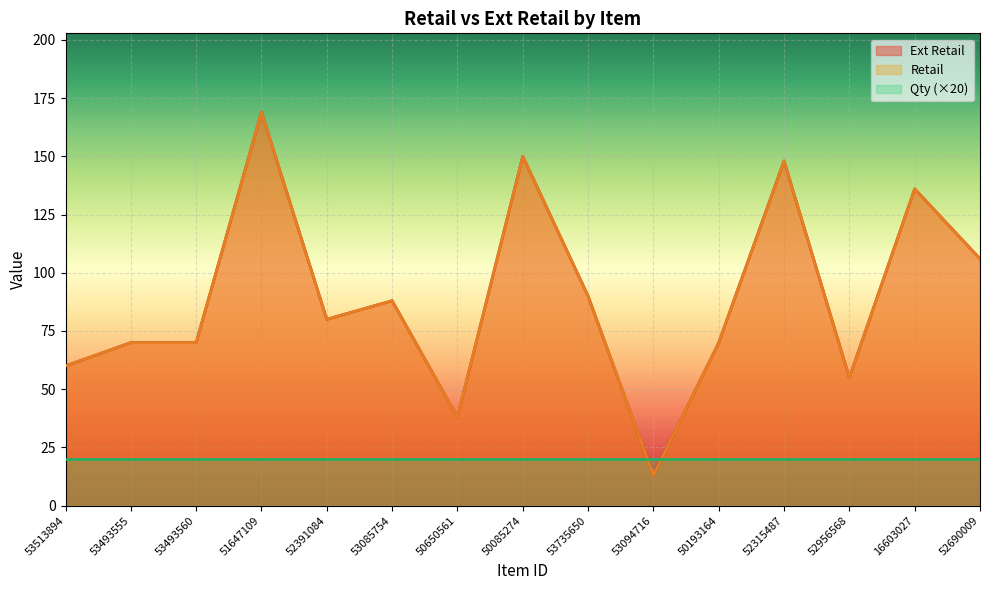

At which category is the sum across all series the highest?

51647109